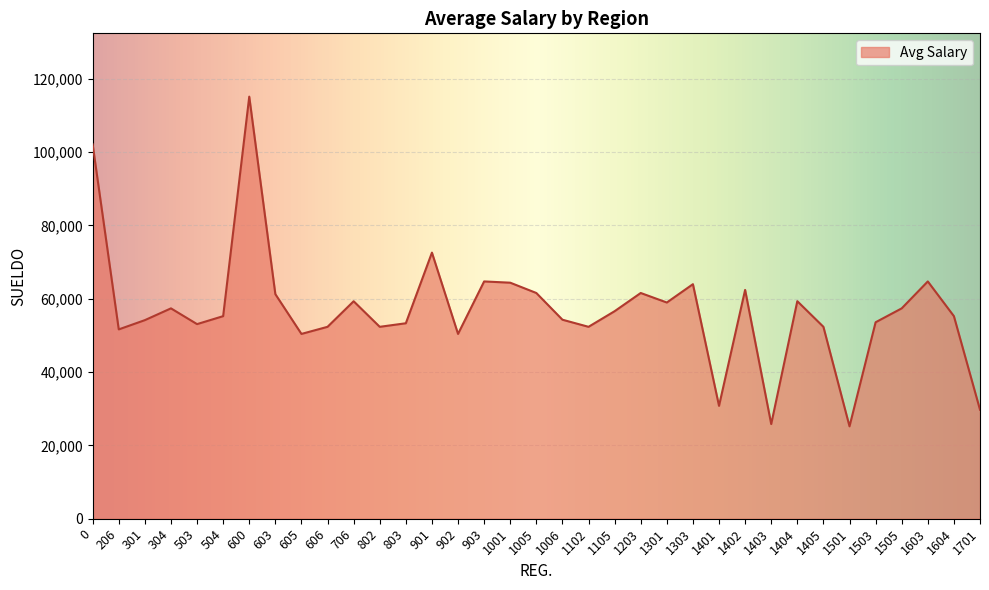

How many lines are shown in the chart?

1